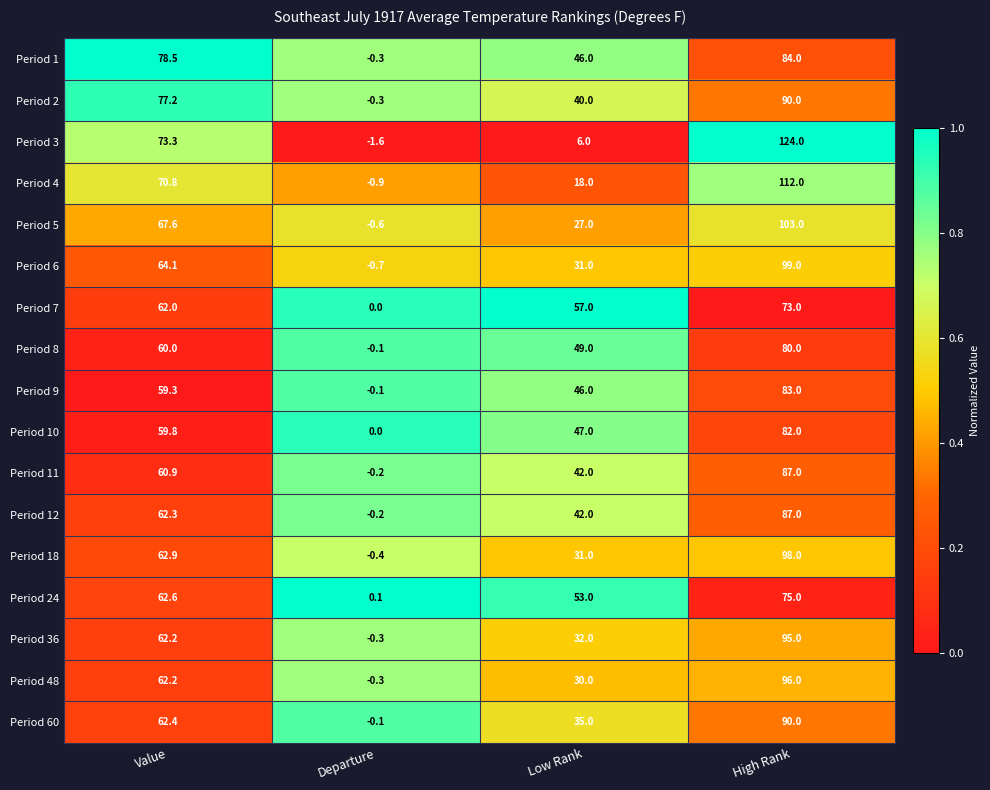

At which category does the chart reach its peak across all series?

High Rank